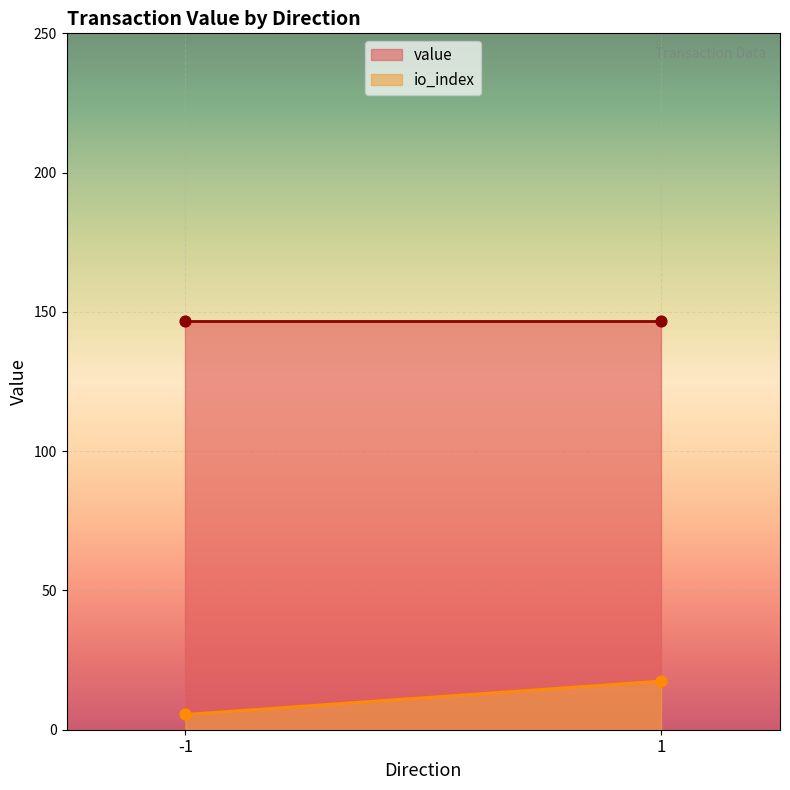

Is the value of value at -1 greater than the value of io_index at -1?

Yes